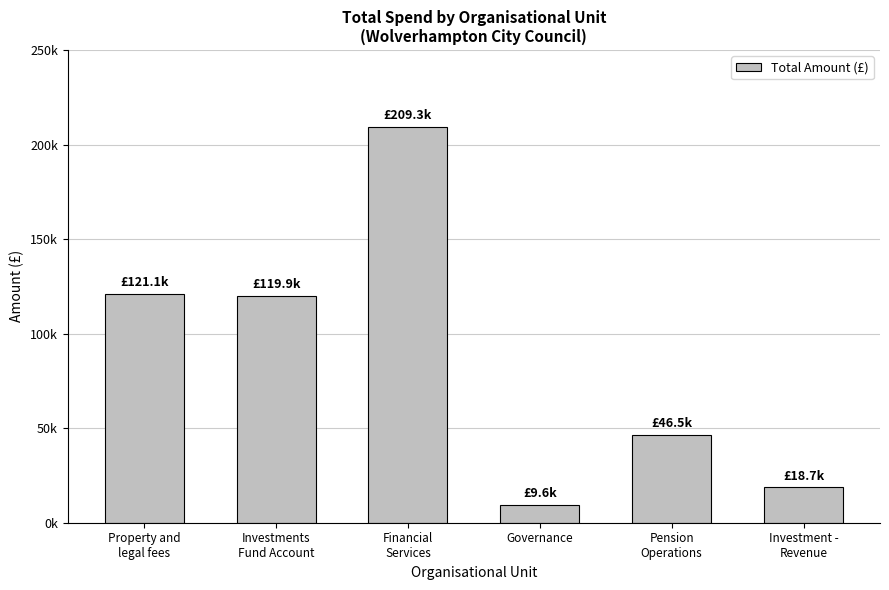

List the labels in order of value, largest first.

Financial
Services, Property and
legal fees, Investments
Fund Account, Pension
Operations, Investment -
Revenue, Governance